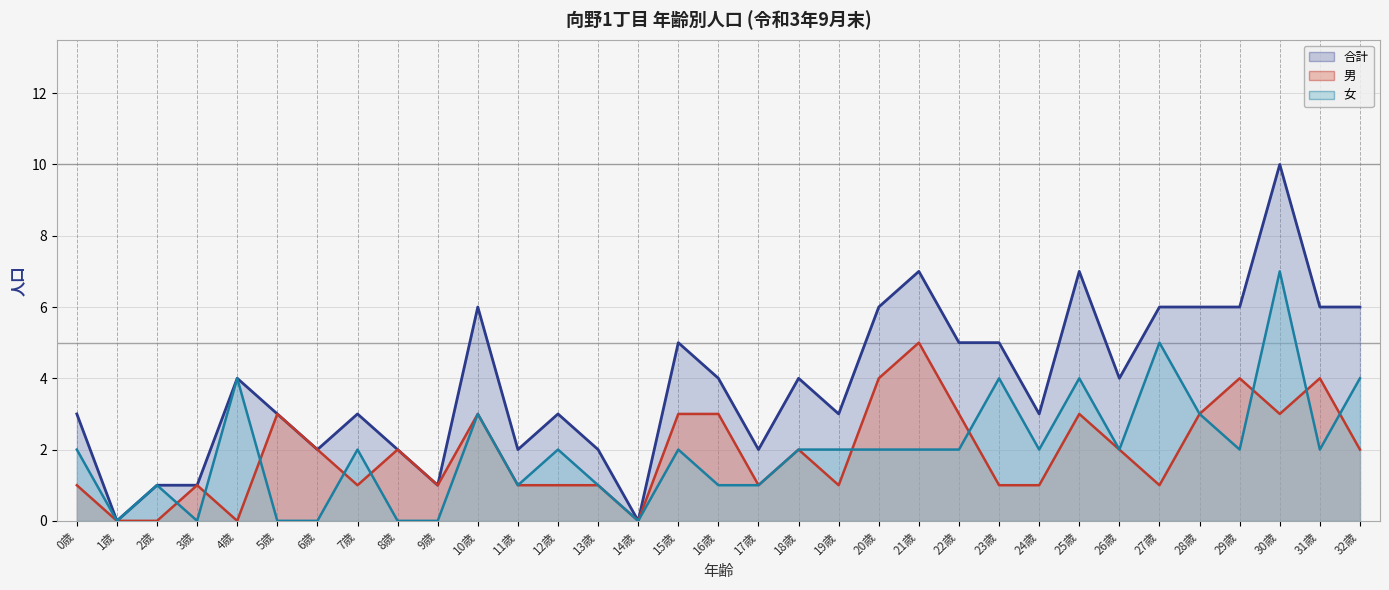

Count the 合計 values in the range 2 to 6.

25